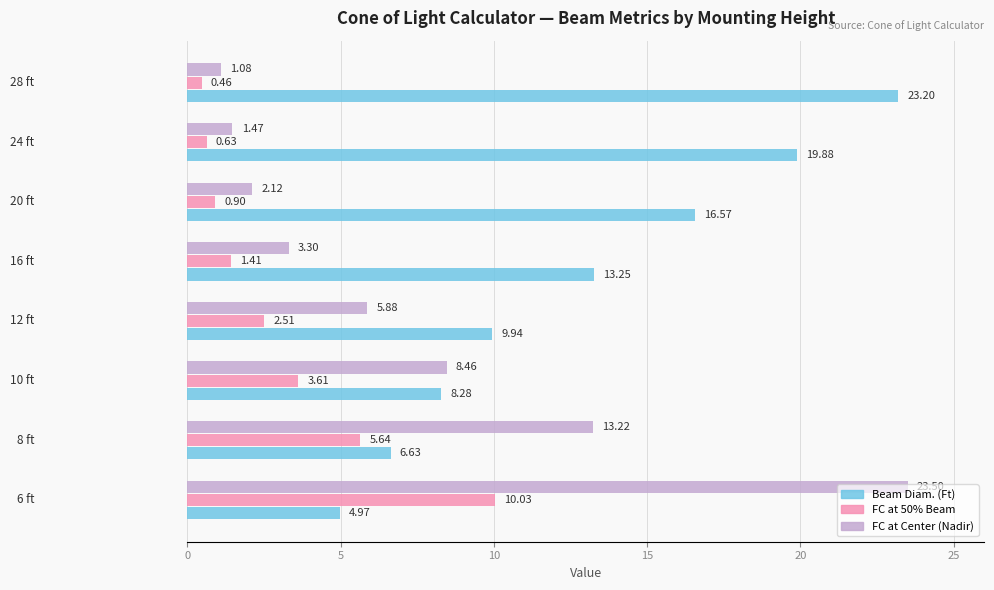

What is the sum of all Beam Diam. (Ft) values?

102.7